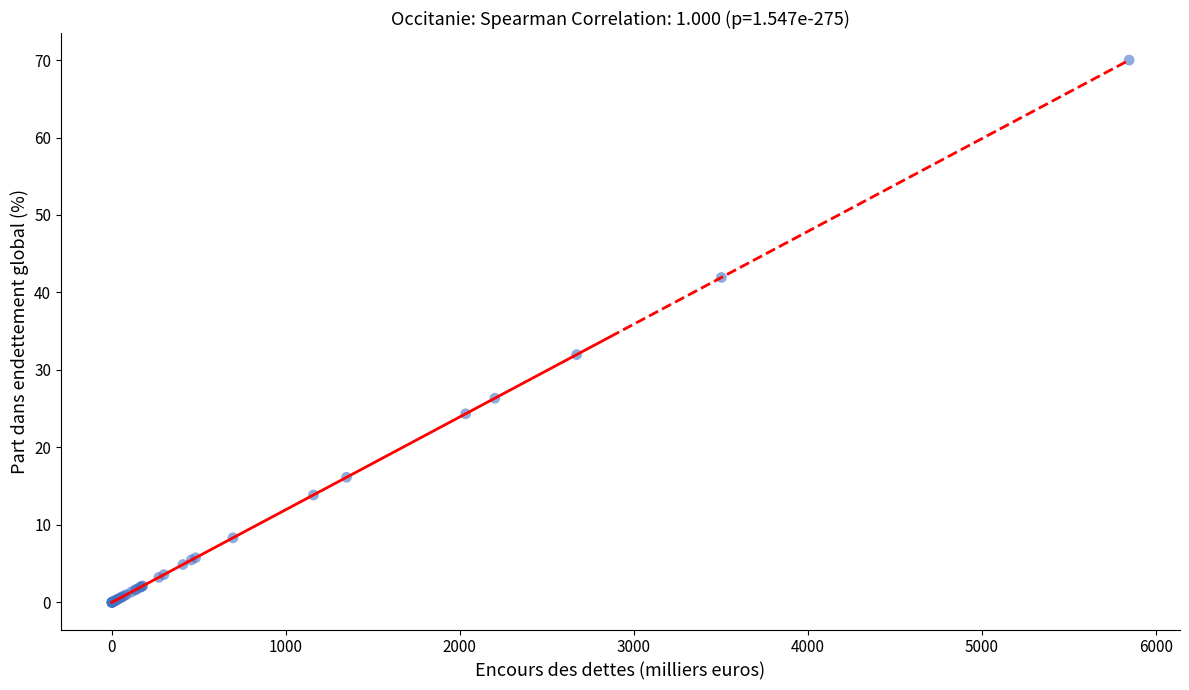

What Y value in the scatter plot is closest to 34?

32.0